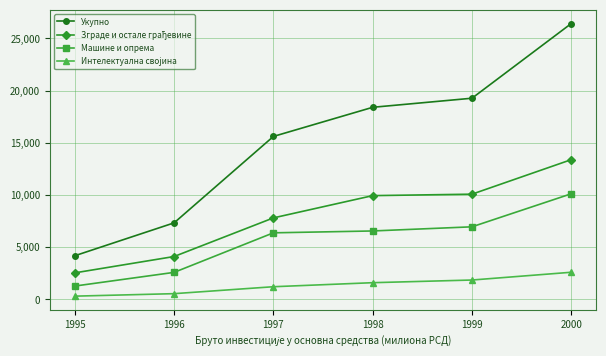

At which category is the sum across all series the highest?

2000